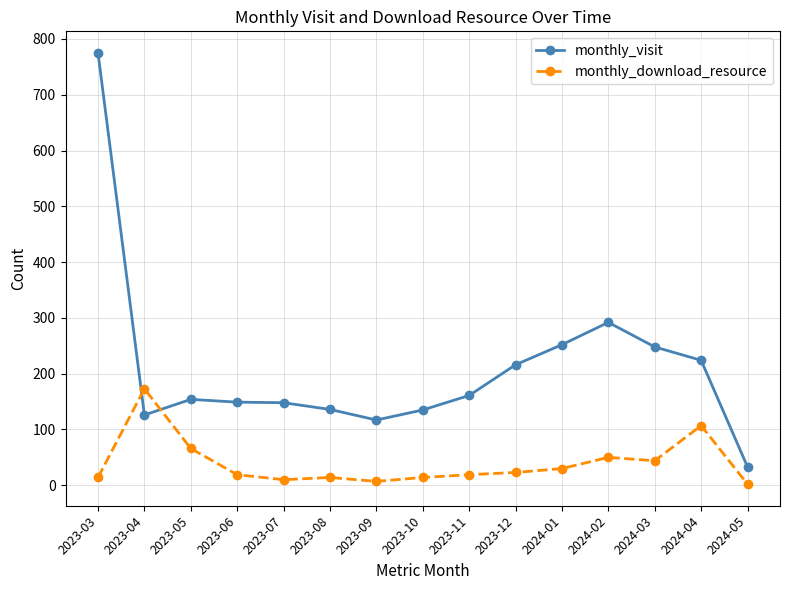

Is the value of monthly_download_resource at 2023-07 greater than the value of monthly_visit at 2023-10?

No